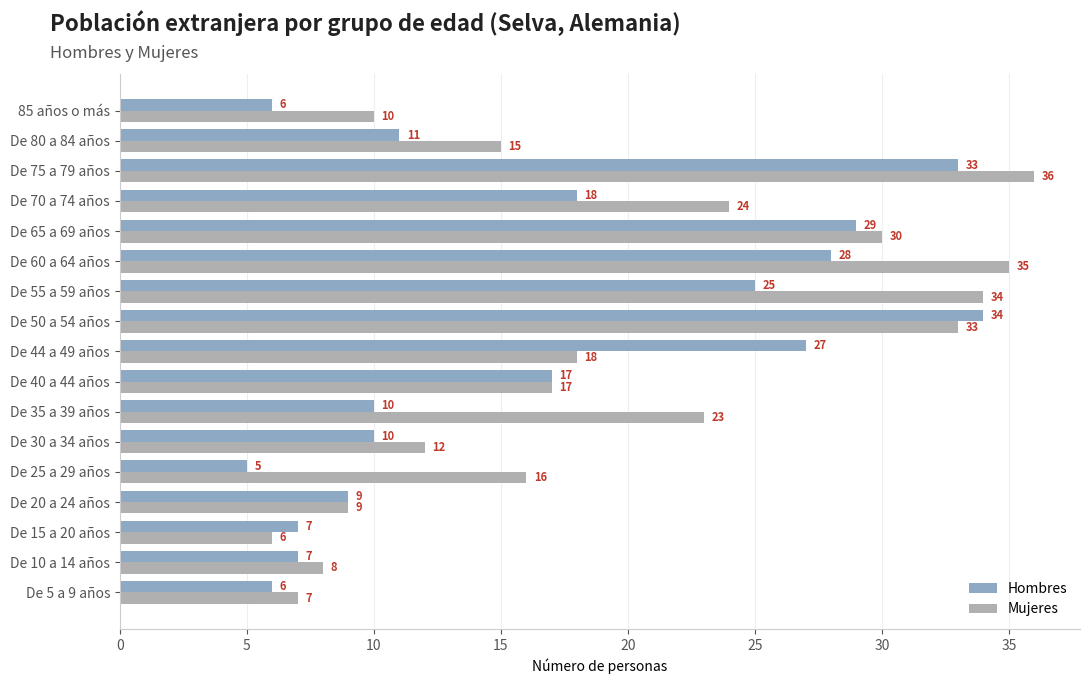

True or false: Mujeres has a value of 6 at De 15 a 20 años.

True